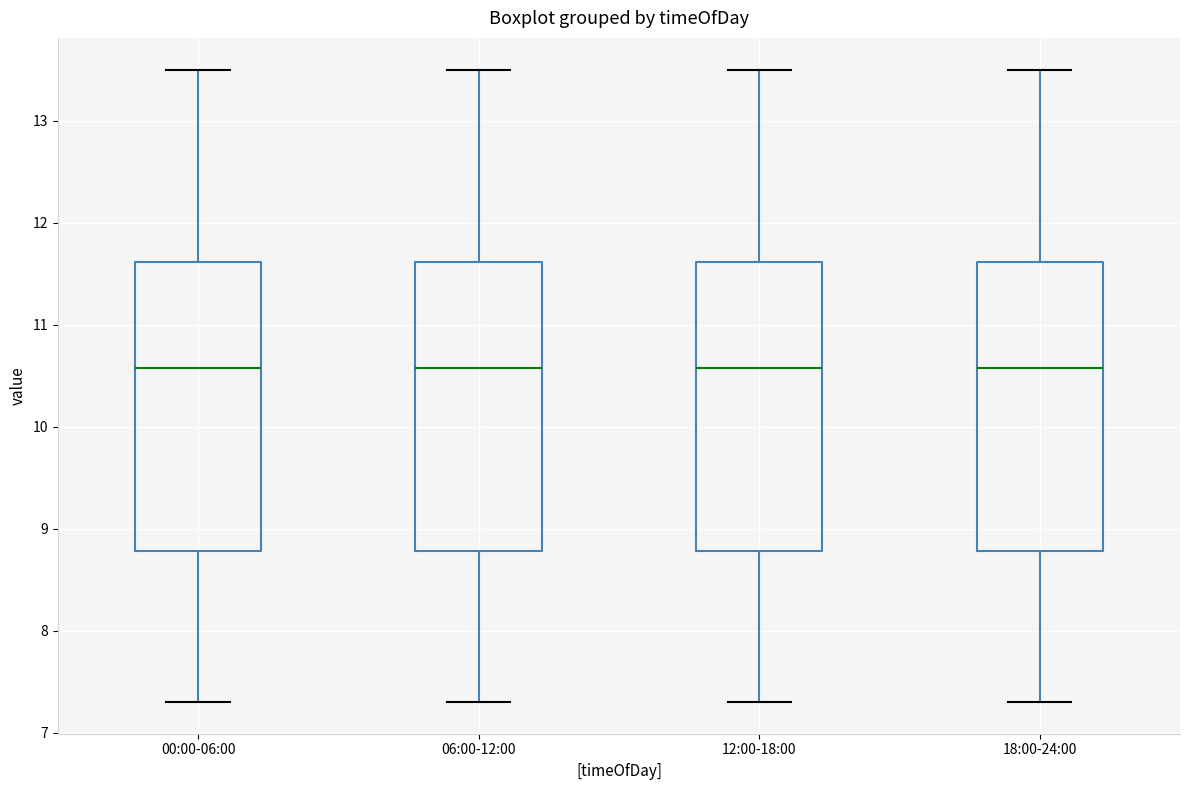

Reading left to right, read every box against the y-axis: the position of its median line, the range the box covers, and the ends of its whiskers. The values are not printed on the chart, so give them approximately, as read against the axis.

00:00-06:00: median 10.6, box 8.8 to 11.6, whiskers 7.3 to 13.5
06:00-12:00: median 10.6, box 8.8 to 11.6, whiskers 7.3 to 13.5
12:00-18:00: median 10.6, box 8.8 to 11.6, whiskers 7.3 to 13.5
18:00-24:00: median 10.6, box 8.8 to 11.6, whiskers 7.3 to 13.5